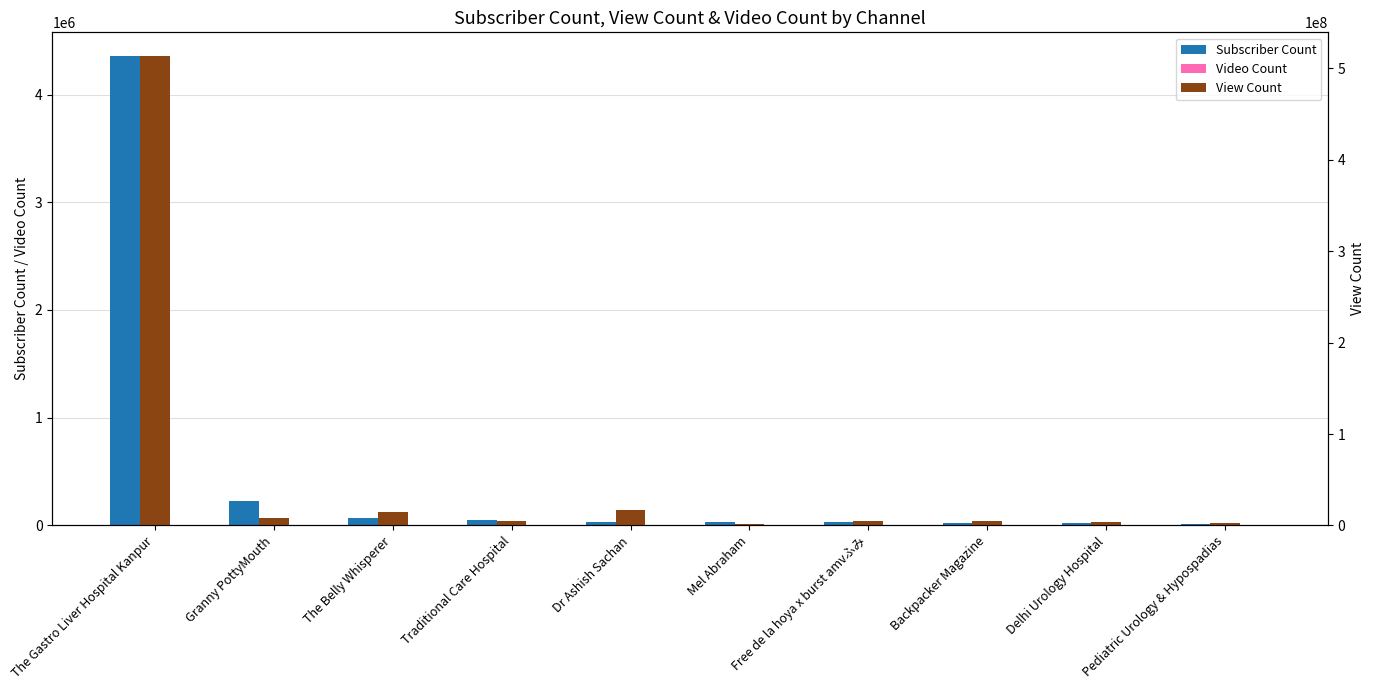

Rank the categories by Video Count value from lowest to highest.

Pediatric Urology & Hypospadias, Delhi Urology Hospital, Free de la hoya x burst amvふみ, Granny PottyMouth, Backpacker Magazine, Traditional Care Hospital, Dr Ashish Sachan, The Belly Whisperer, Mel Abraham, The Gastro Liver Hospital Kanpur